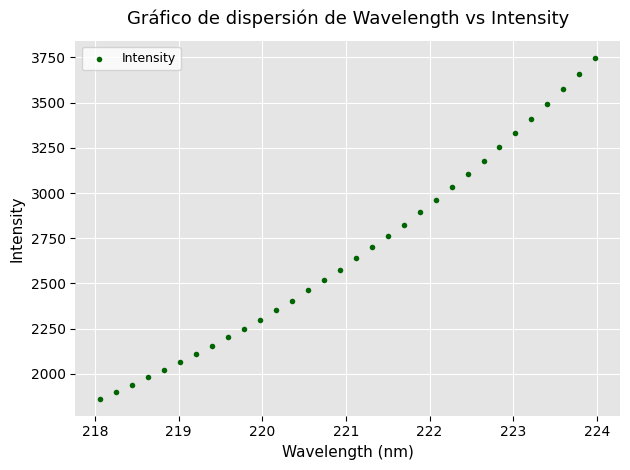

What is the range of Y values (max minus min)?

1882.4